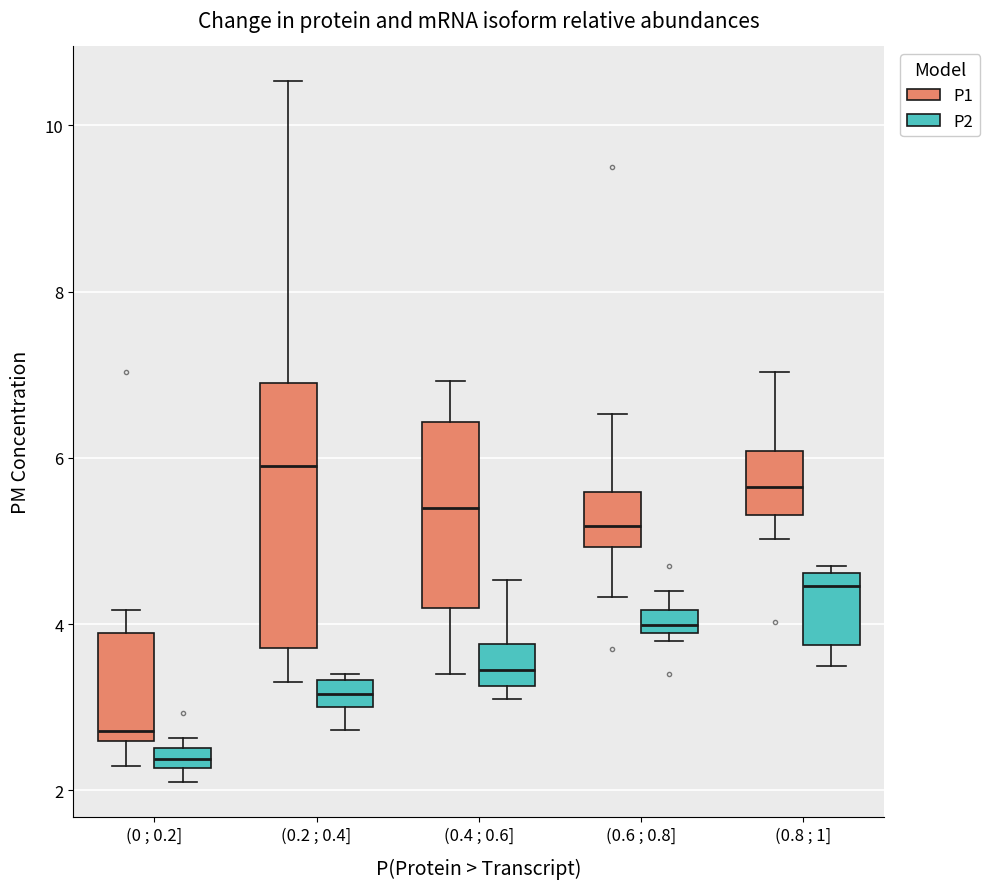

Which box's median line is the highest?

(0.2 ; 0.4] (P1)